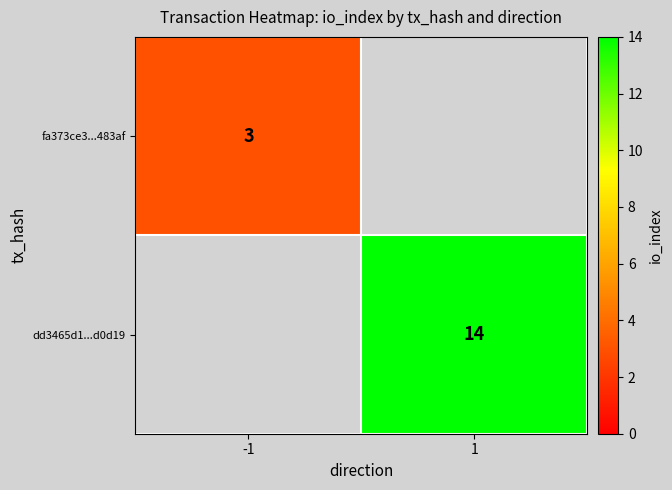

The dd3465d1...d0d19 series shows 24.0 at 1. True or false?

False